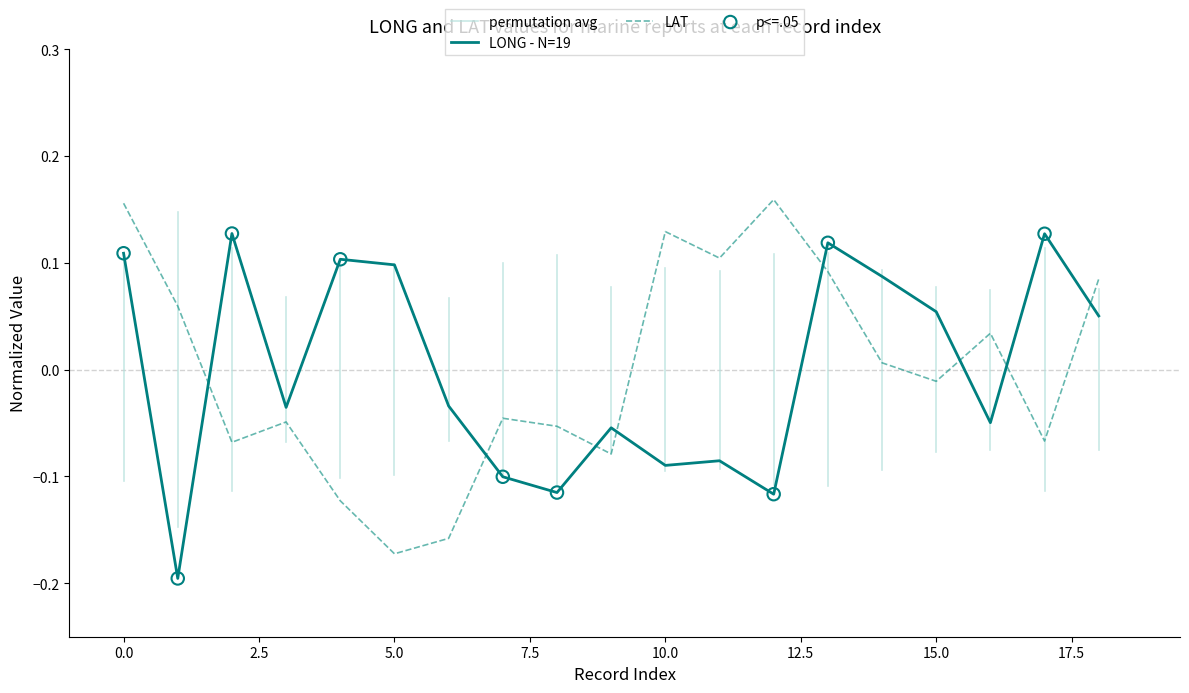

At how many categories does at least one series exceed 0?

14